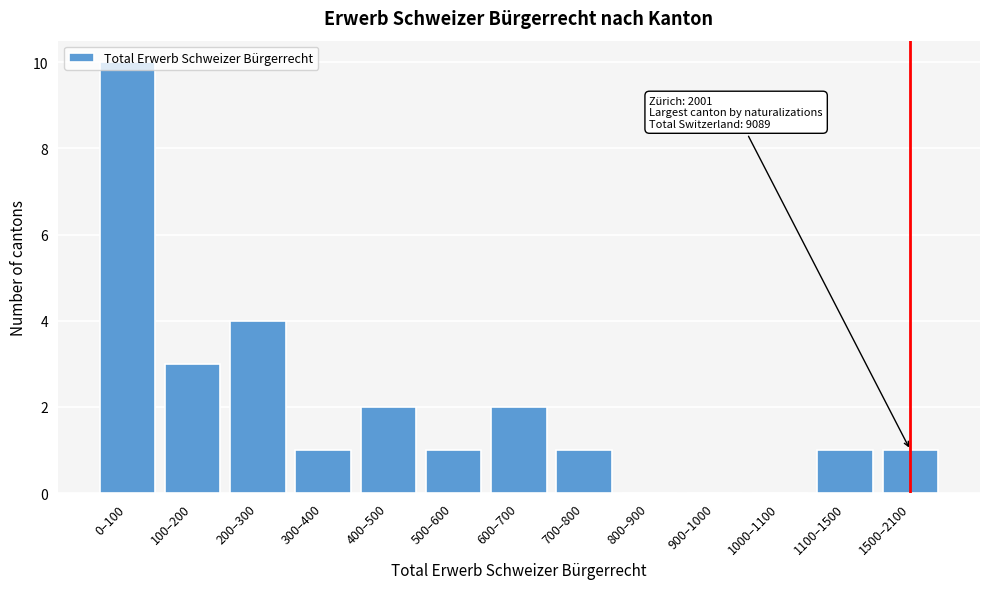

Is it true that the value at 0–100 is 10?

True